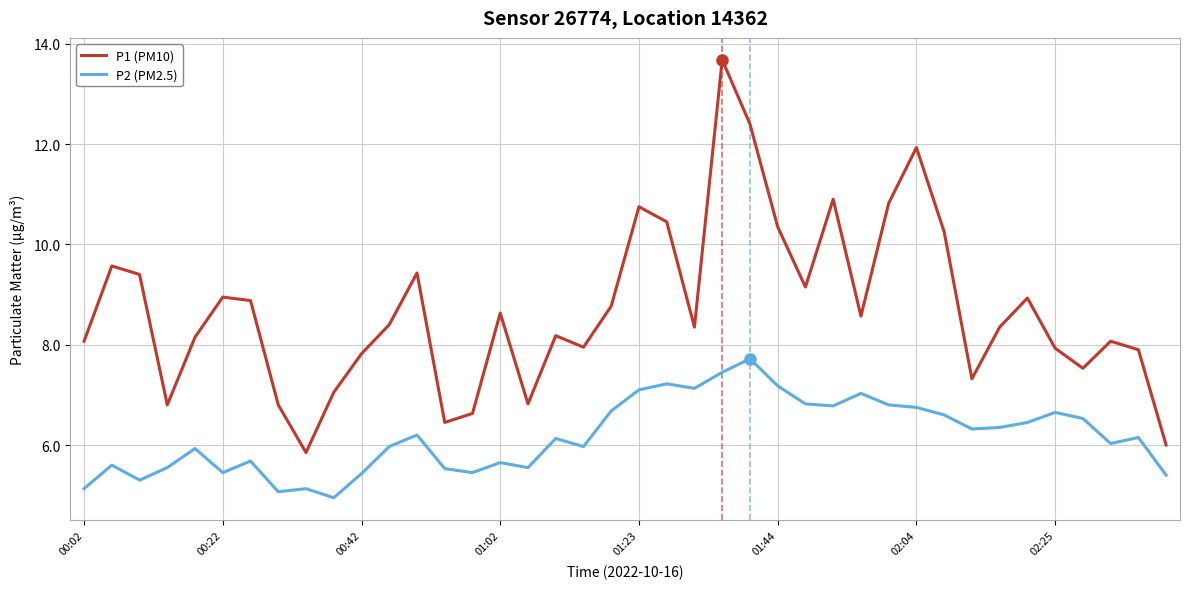

What is the highest value of the P1 (PM10) series?

13.7